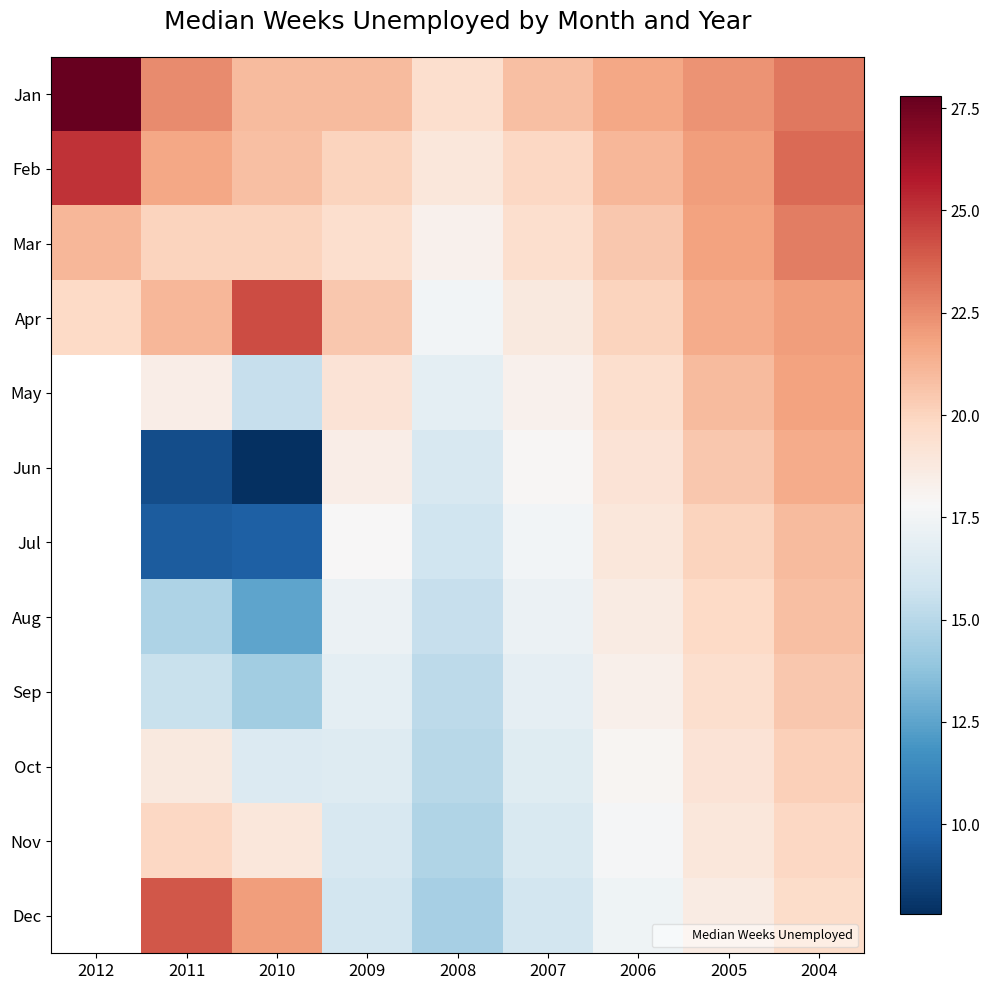

At which category does the chart reach its minimum across all series?

2010